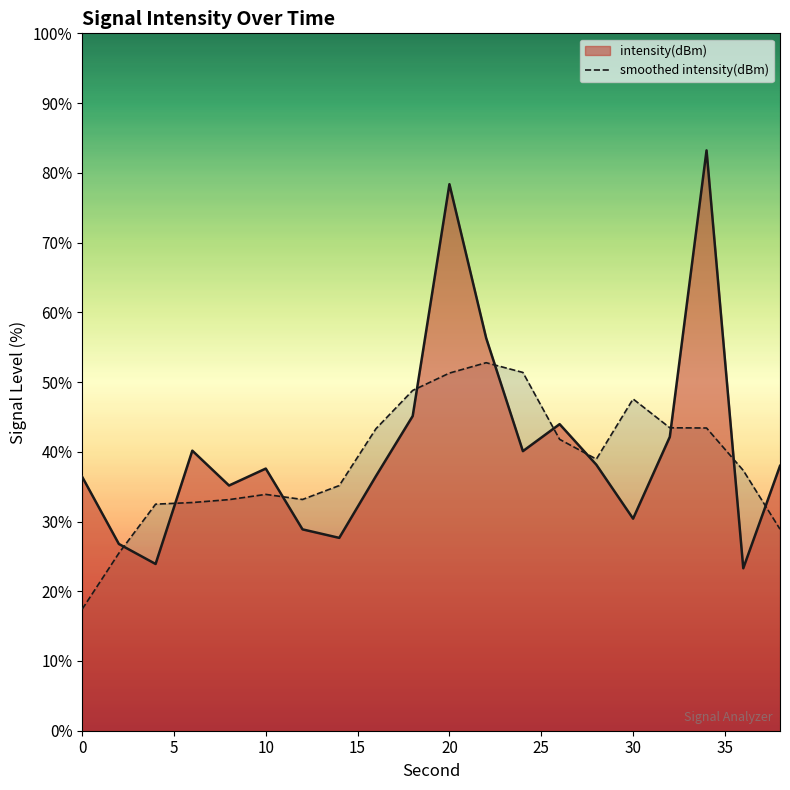

What is the total value across all series at 30?

78.0